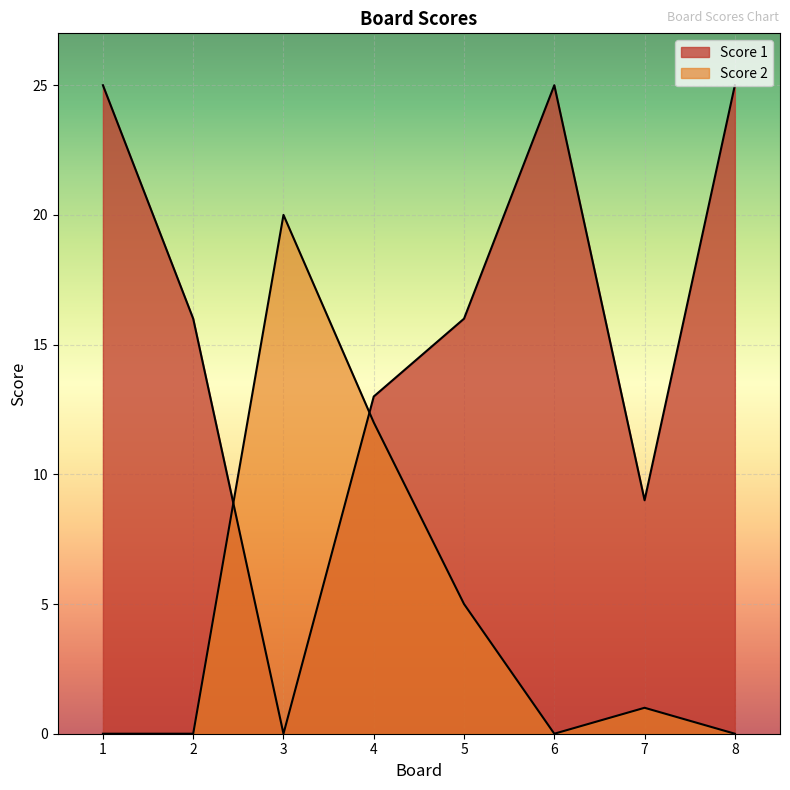

True or false: Score 2 and Score 1 cross at least once.

True